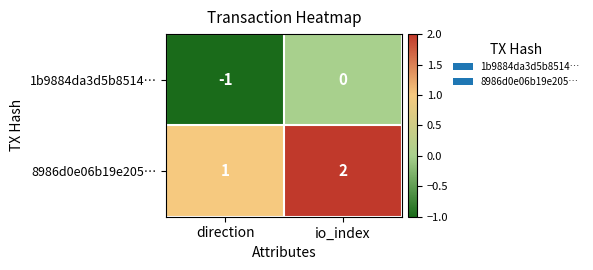

At which category is the sum across all series the highest?

io_index